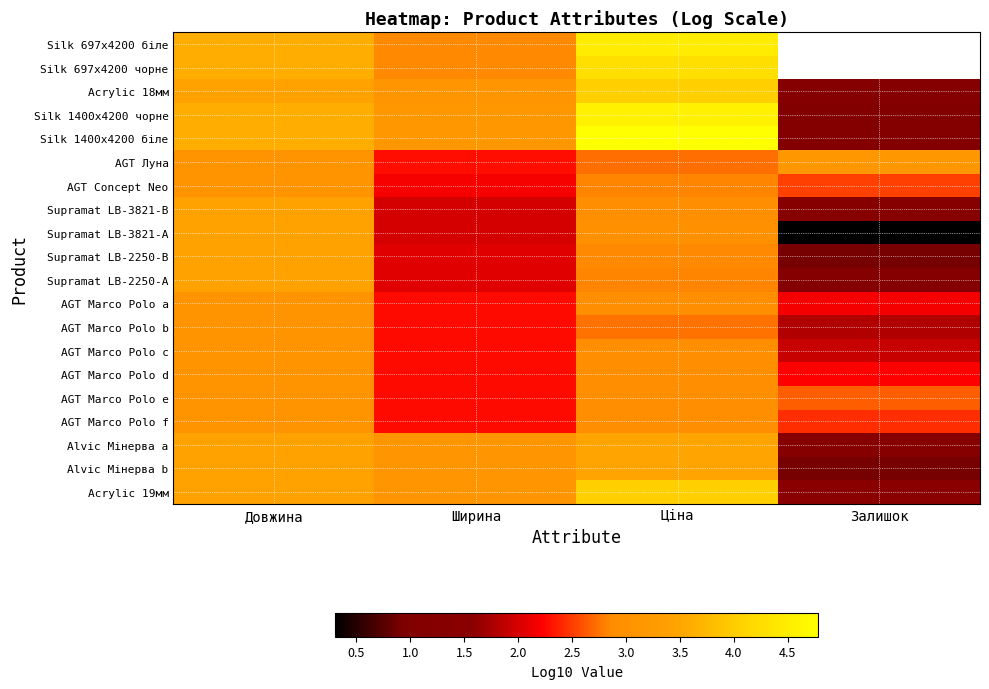

Which series has the largest total across all categories?

Silk 1400x4200 біле